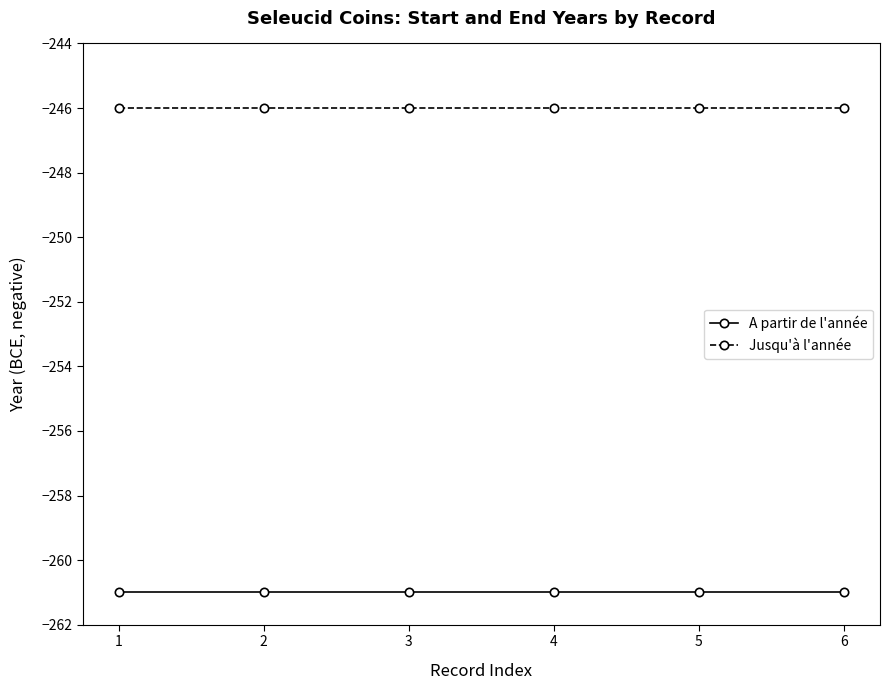

At 2, list the series in order from smallest to largest.

A partir de l'année, Jusqu'à l'année